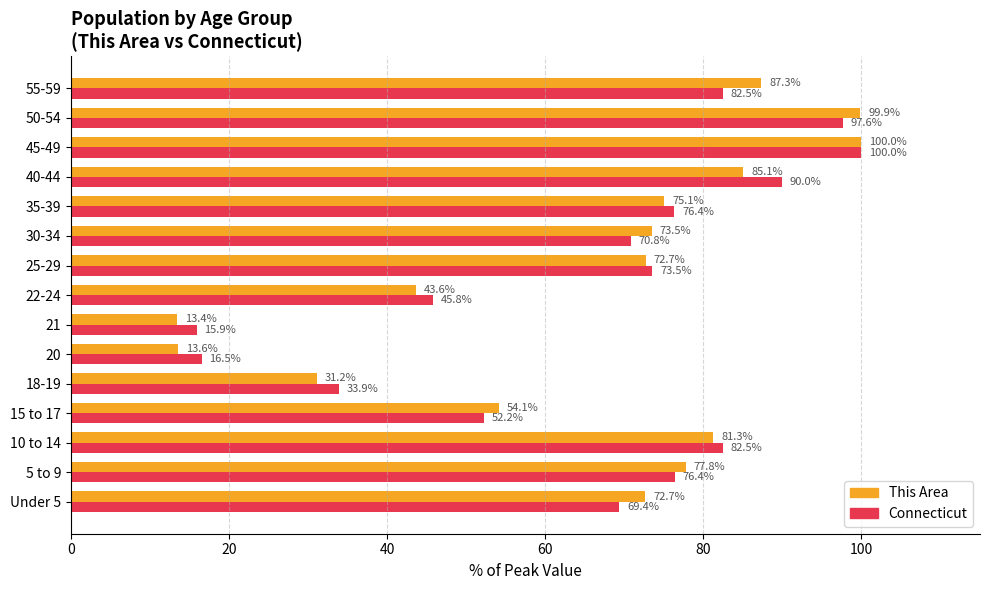

What is the total value across all series at 30-34?

144.3